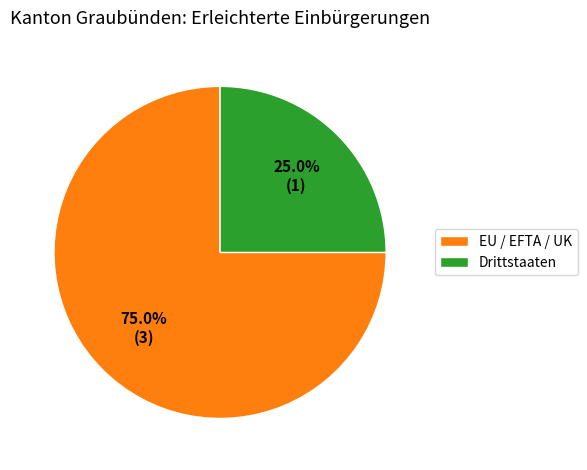

What percentage do EU / EFTA / UK and Drittstaaten together represent?

100.0%